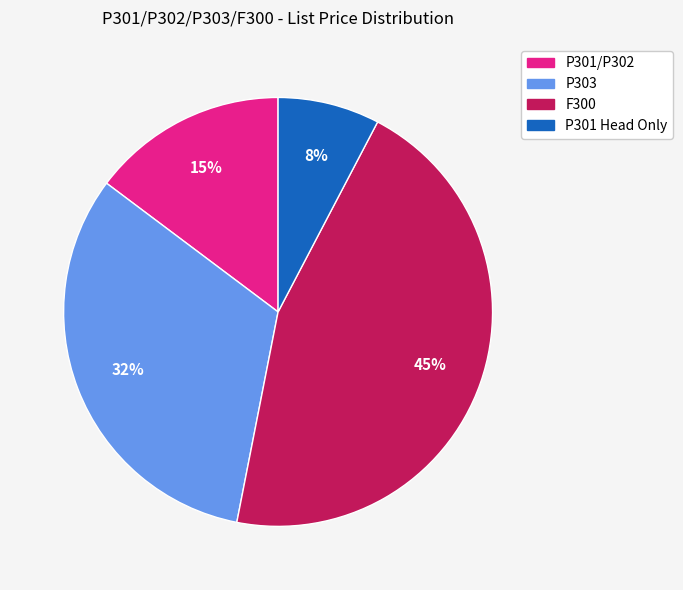

Which category has the smallest portion of the pie?

P301 Head Only